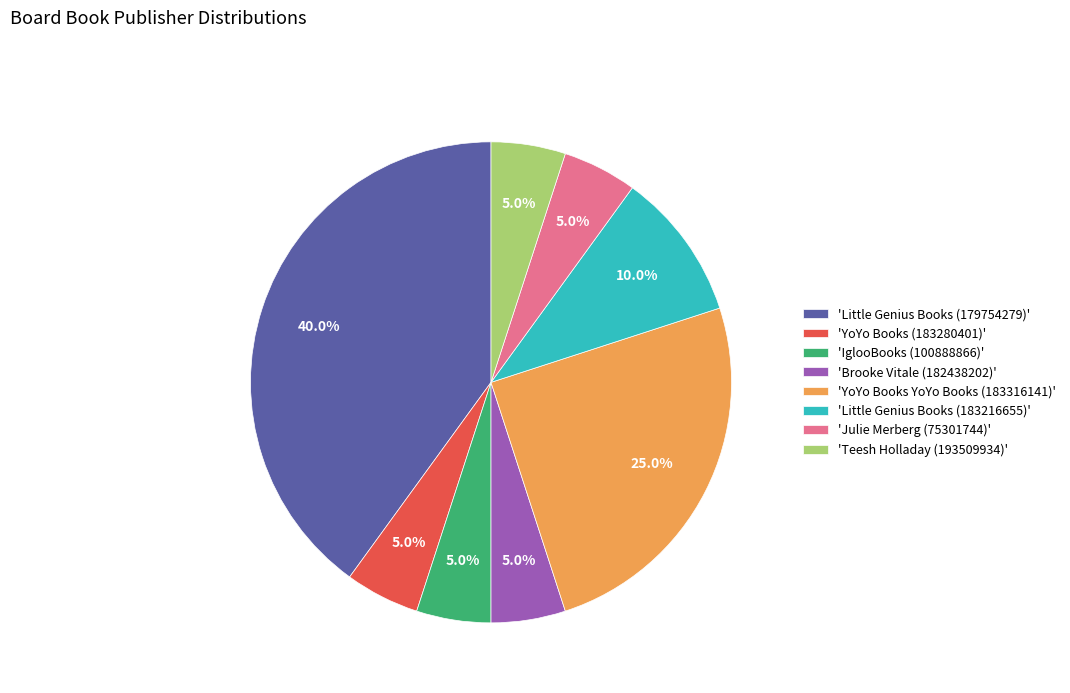

What is the largest slice in the pie chart?

'Little Genius Books (179754279)'